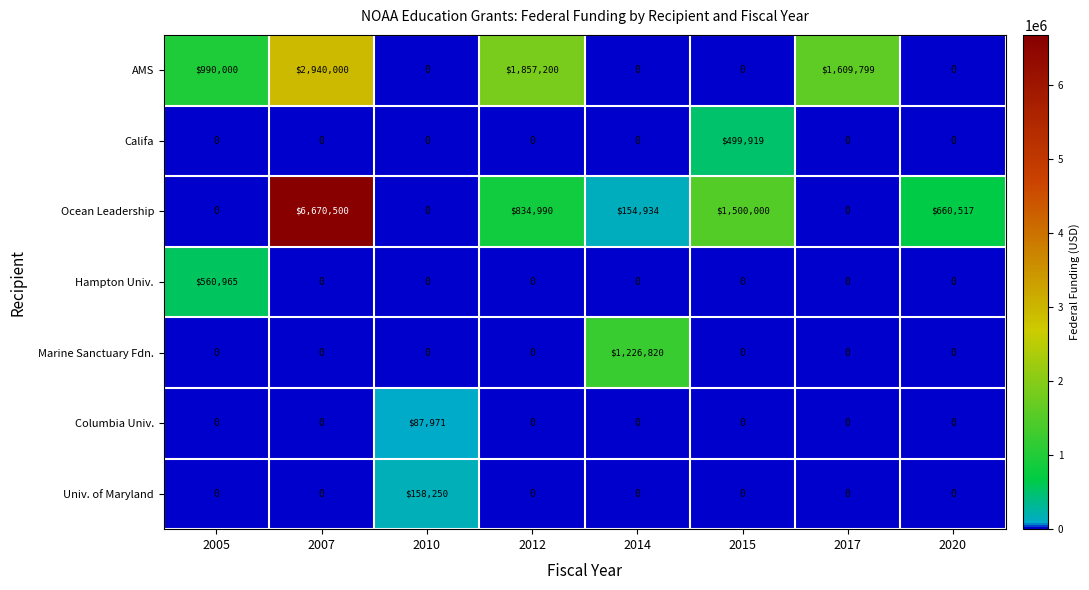

Which series has the largest range (max minus min)?

Ocean Leadership